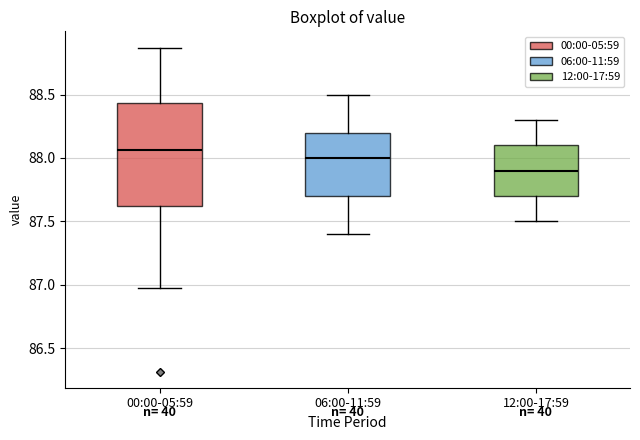

Comparing the boxes themselves (not the whiskers), which one is the tallest?

00:00-05:59